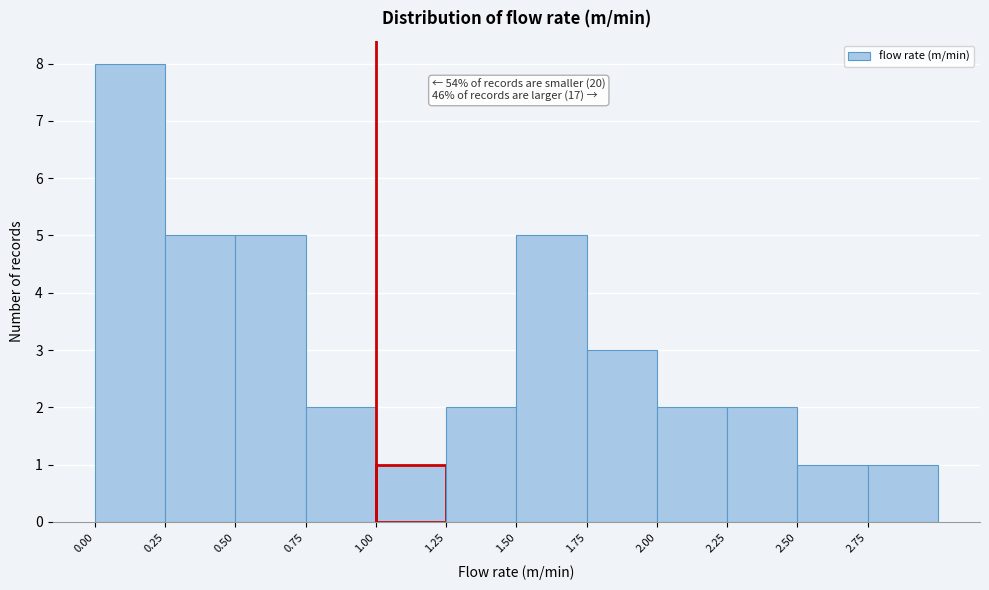

Over which range of the x-axis is the bar tallest?

0.00 to 0.25